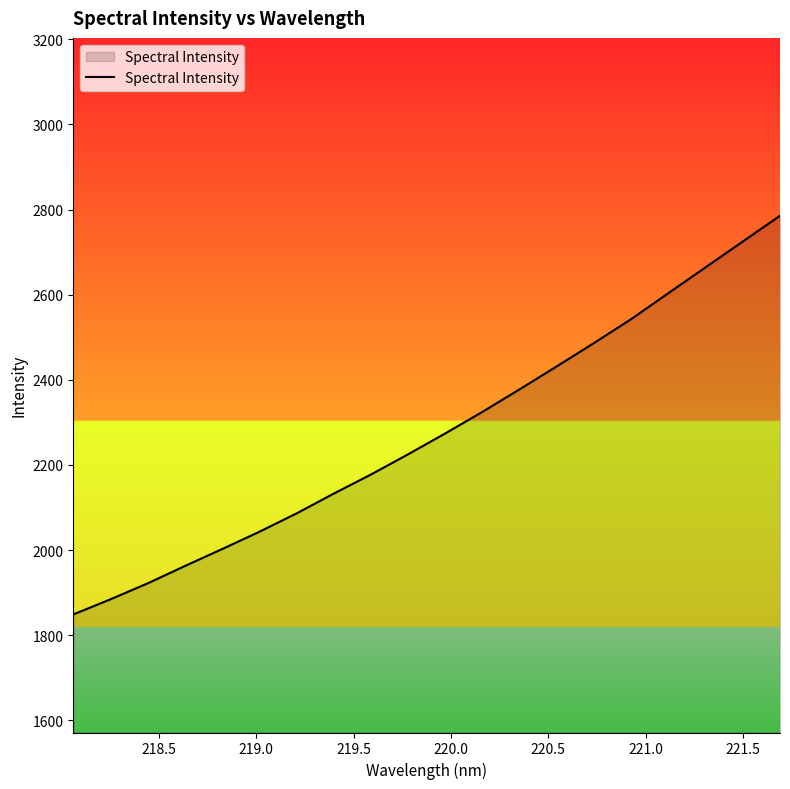

What is the smallest value displayed?

1848.9